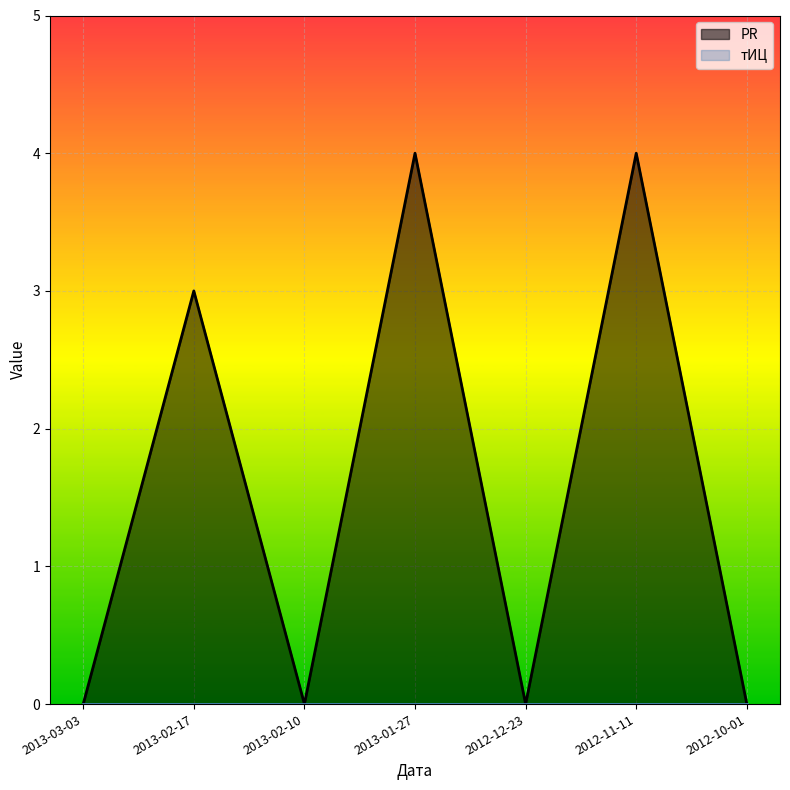

What is the difference between the values at 2013-02-17 and 2013-02-10?

3